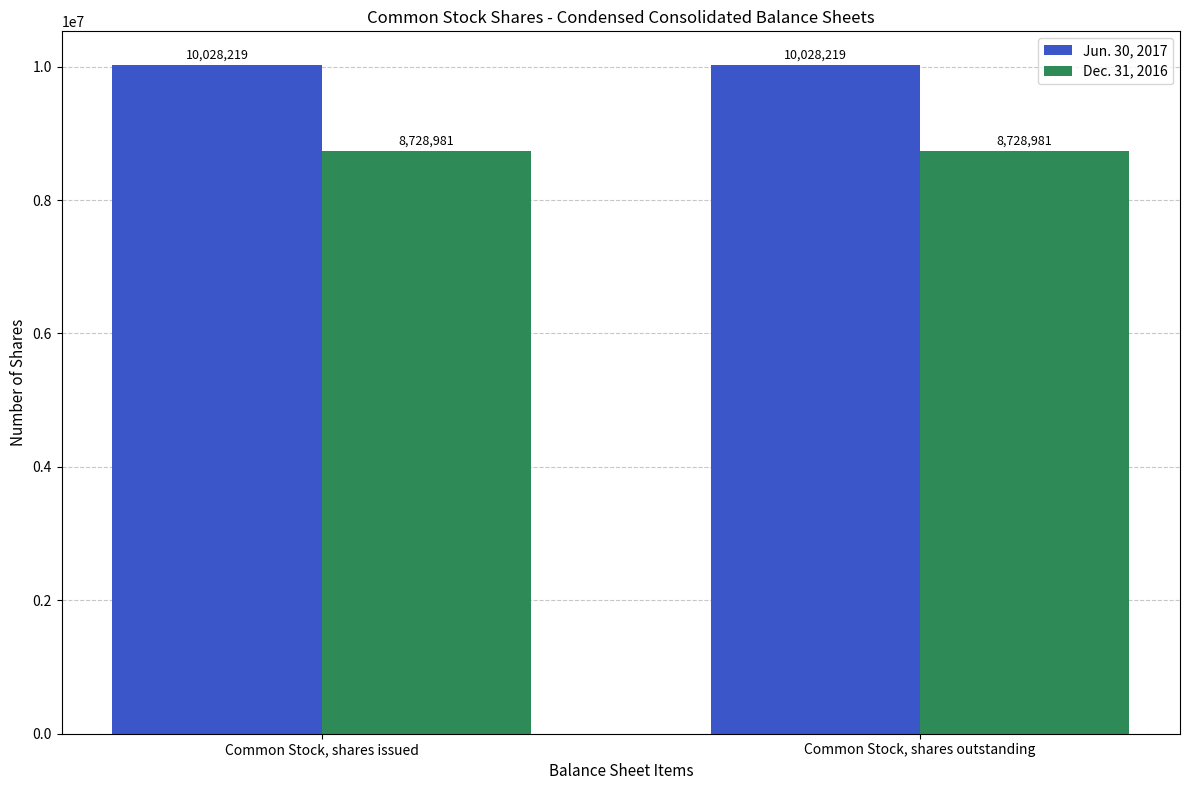

Rank the series at Common Stock, shares outstanding from lowest to highest value.

Dec. 31, 2016, Jun. 30, 2017